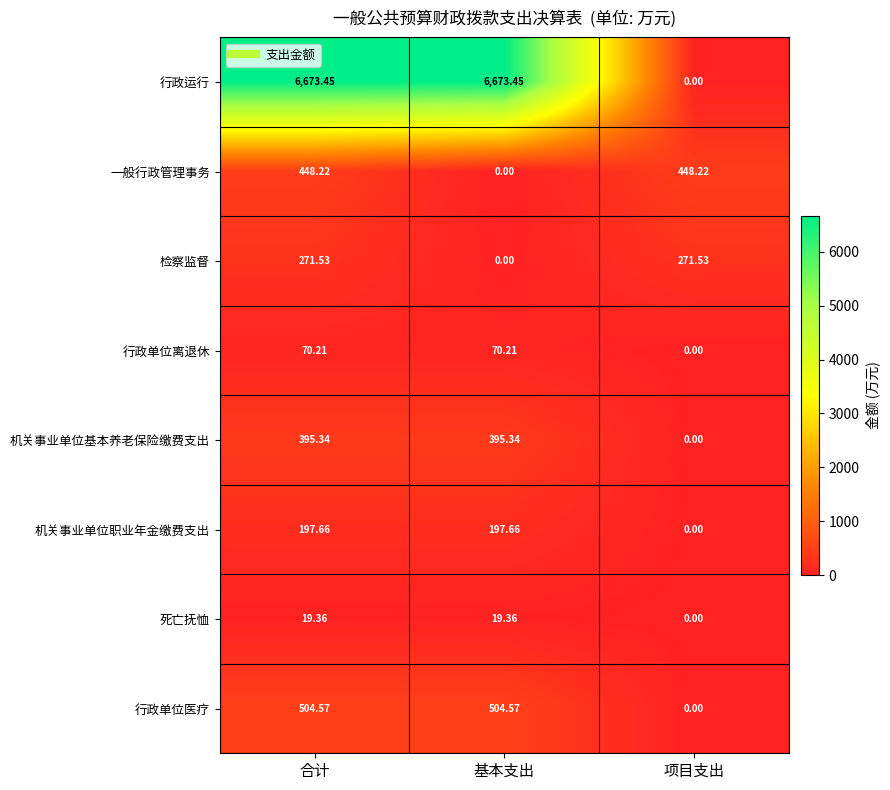

At which category is the sum across all series the highest?

合计